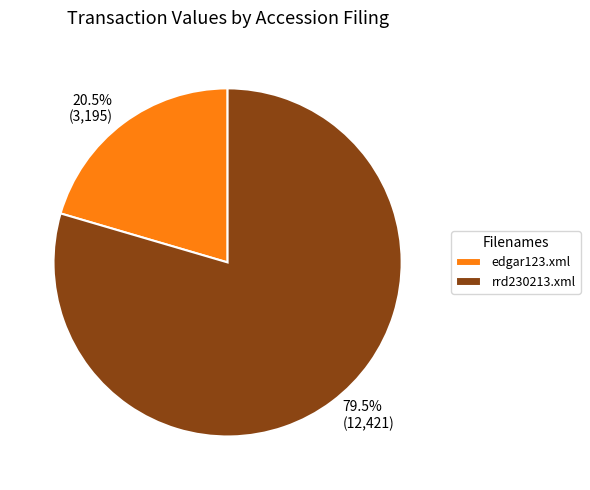

Approximately how many times larger is the value at rrd230213.xml compared to edgar123.xml?

3.9